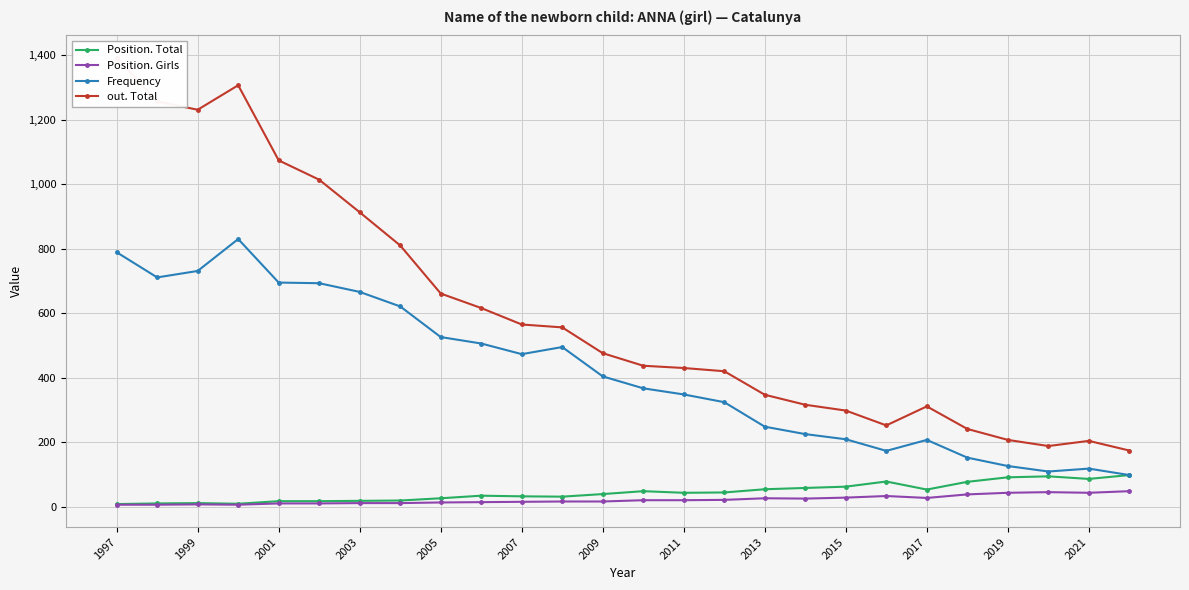

The Position. Total series shows 8 at 1997. True or false?

True